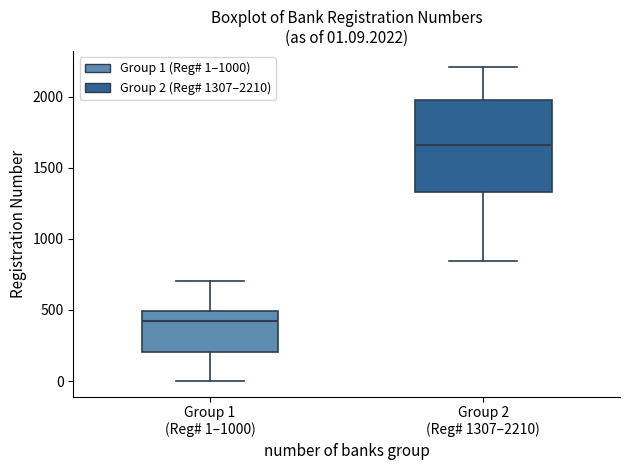

Comparing the boxes themselves (not the whiskers), which one is the tallest?

Group 2 (Reg# 1307–2210)